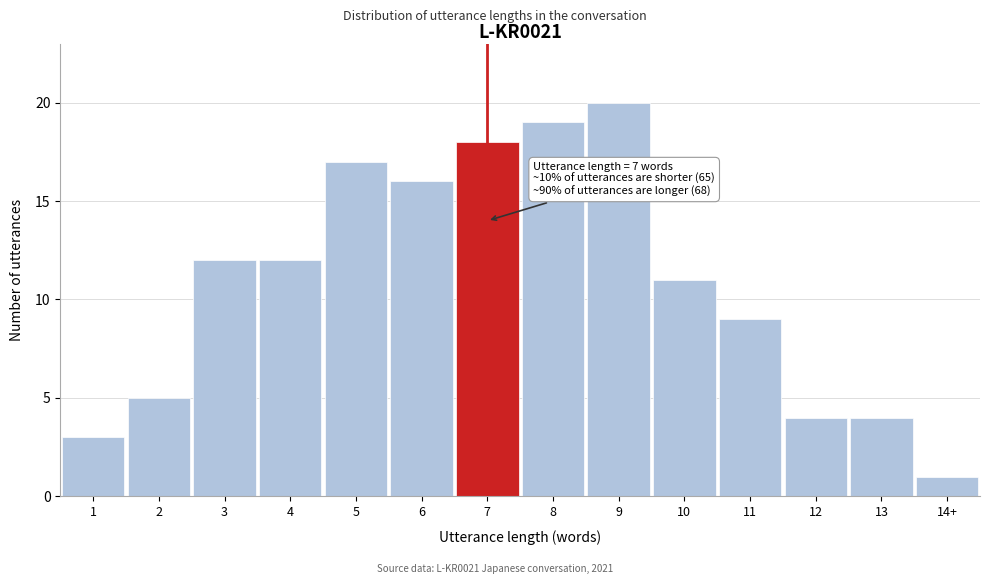

Reading right to left, list all the values displayed in this chart.

14+=1	13=4	12=4	11=9	10=11	9=20	8=19	7=18	6=16	5=17	4=12	3=12	2=5	1=3